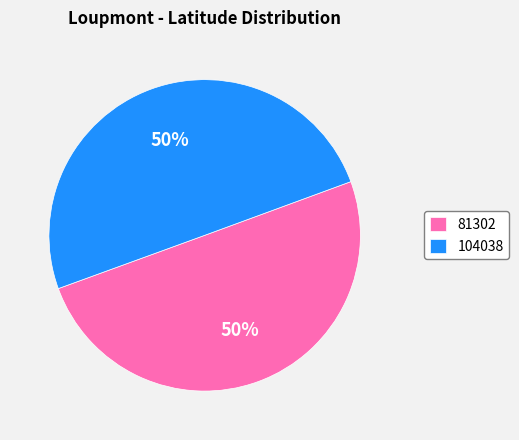

What is the ratio of the value at 81302 to the value at 104038?

1.0